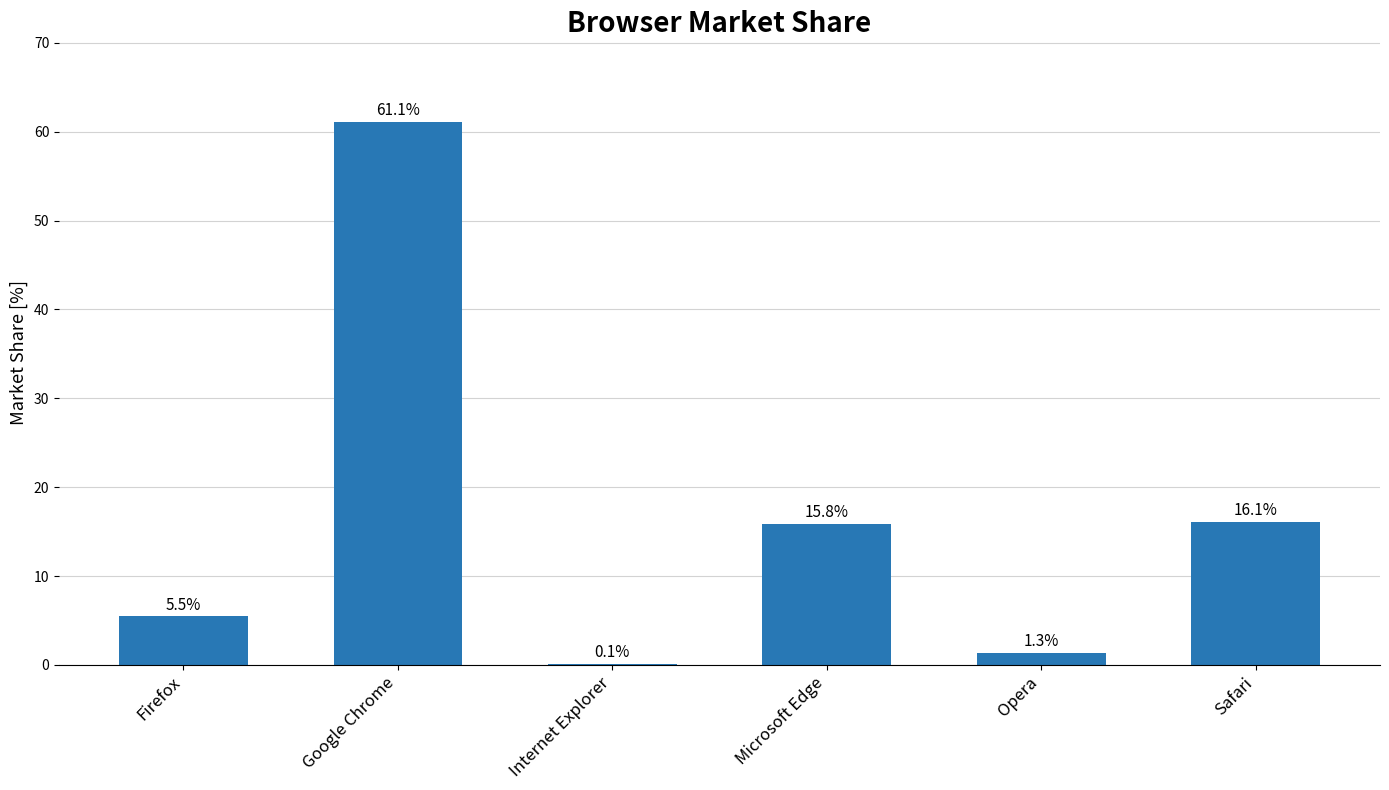

Between Google Chrome and Firefox, which is larger?

Google Chrome